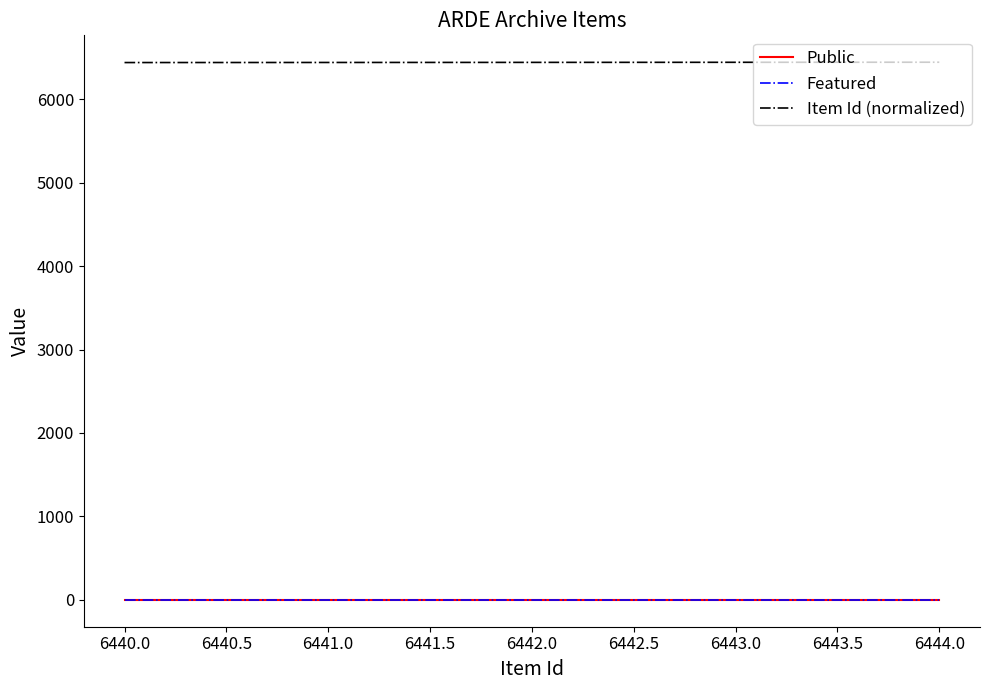

Is it true that Public equals 1 at 6444.0?

True